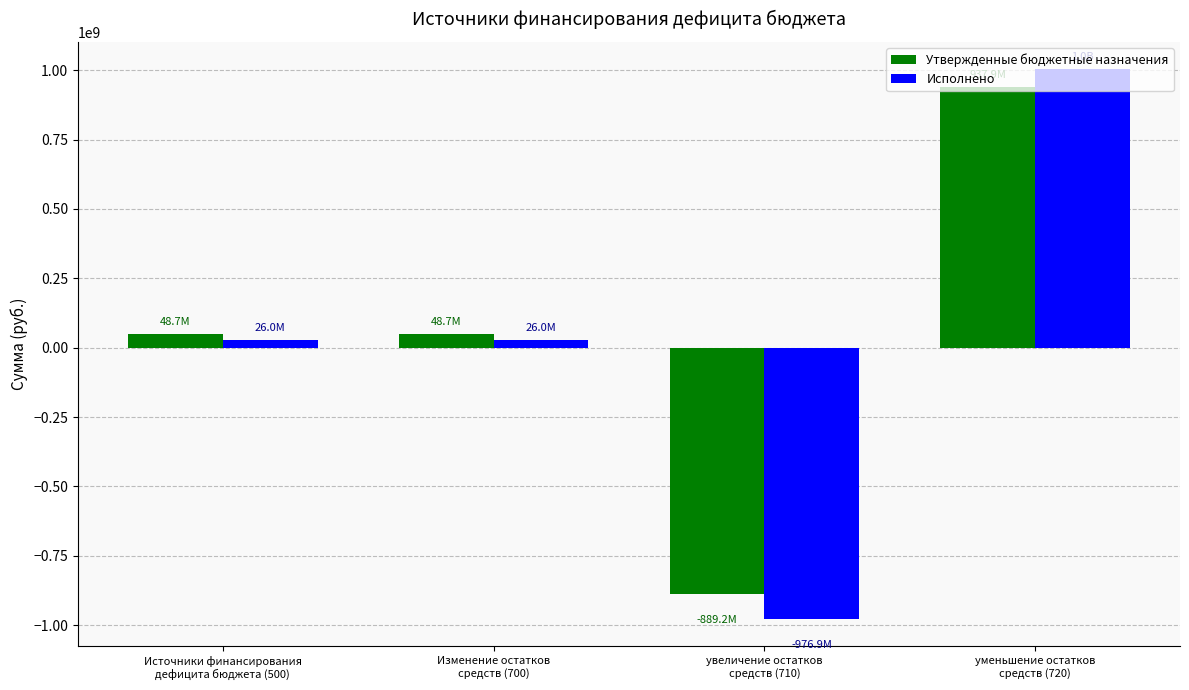

At how many categories does at least one series exceed 522659336?

1